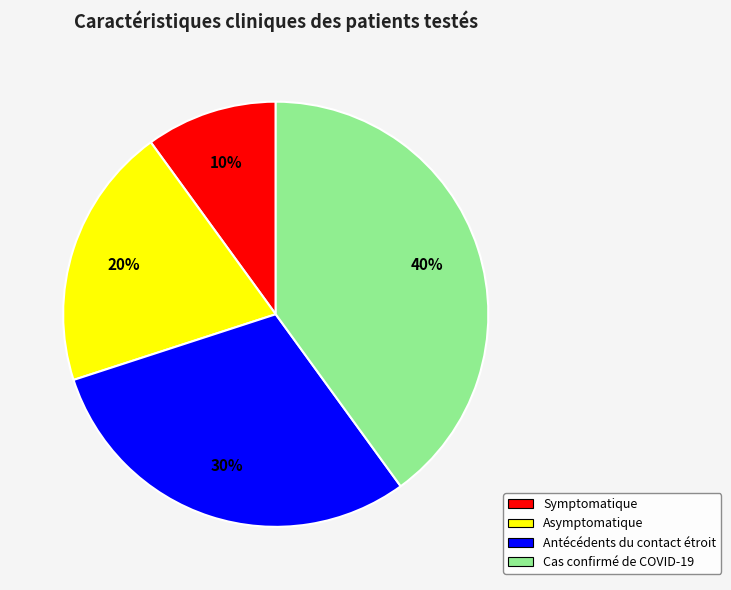

What is the largest slice in the pie chart?

Cas confirmé de COVID-19